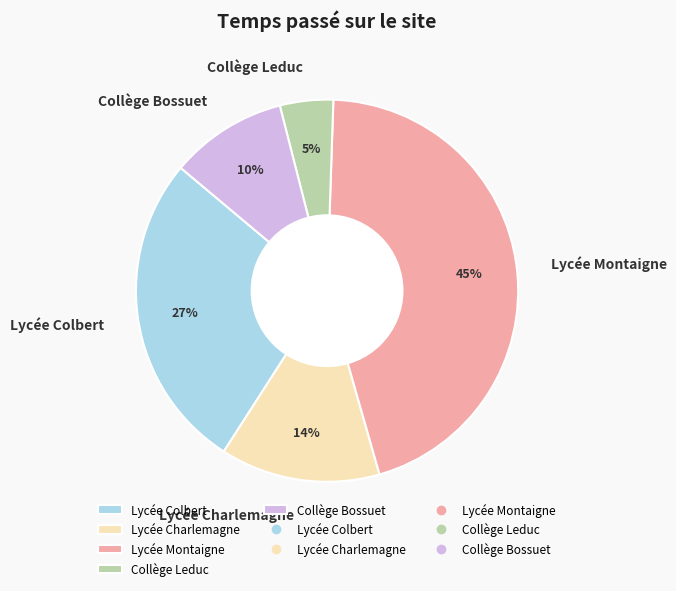

What is the ratio of the value at Lycée Colbert to the value at Collège Bossuet?

2.7